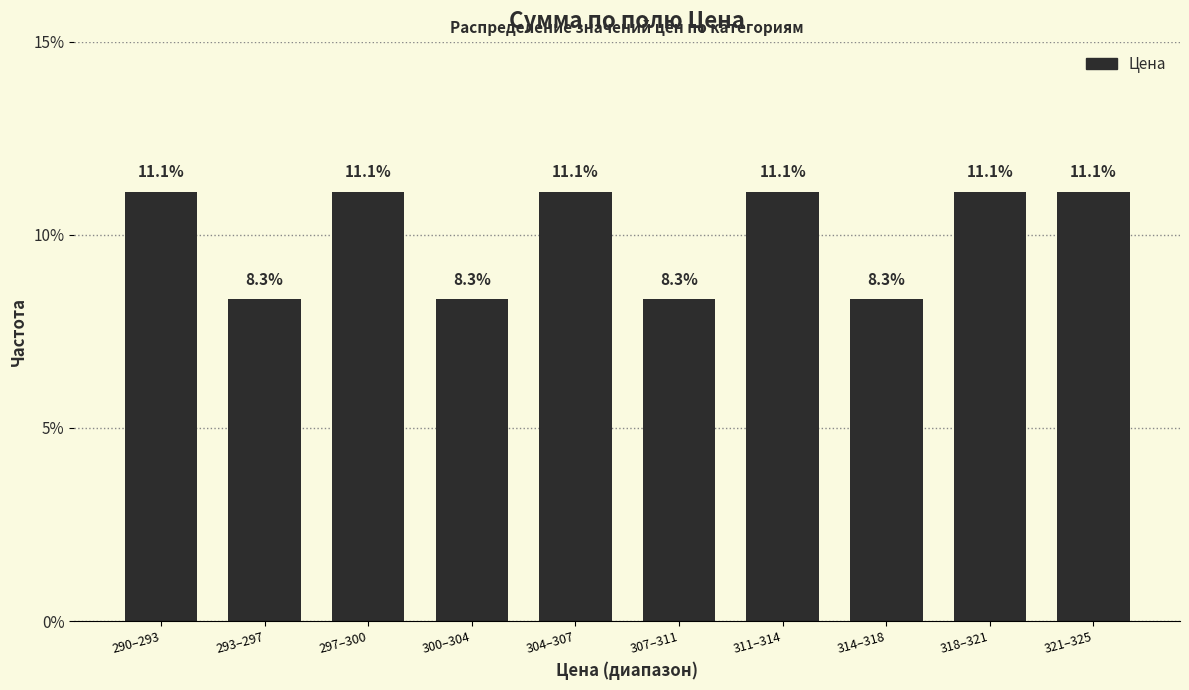

Reading left to right, transcribe all the data shown in this chart.

290–293=11.1	293–297=8.3	297–300=11.1	300–304=8.3	304–307=11.1	307–311=8.3	311–314=11.1	314–318=8.3	318–321=11.1	321–325=11.1